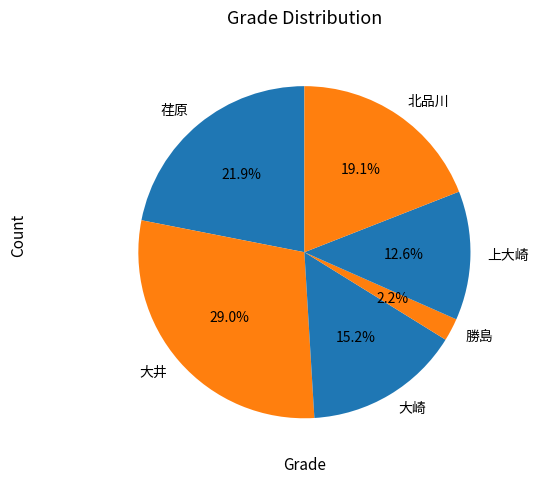

What is the largest slice in the pie chart?

大井